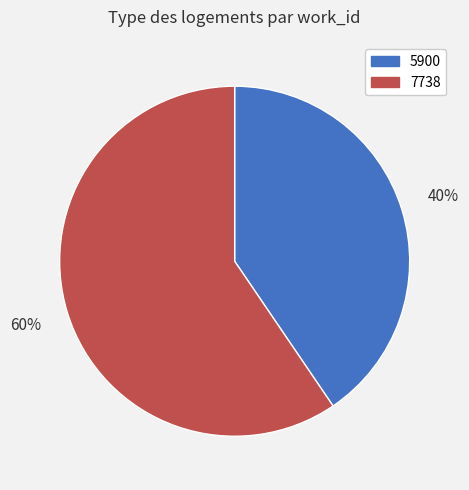

To the nearest percent, what is the average slice percentage?

50%